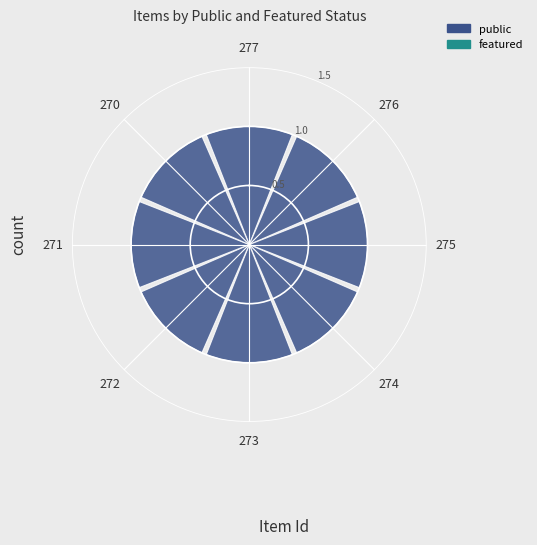

What is the sum of the public values at 274 and 271?

2